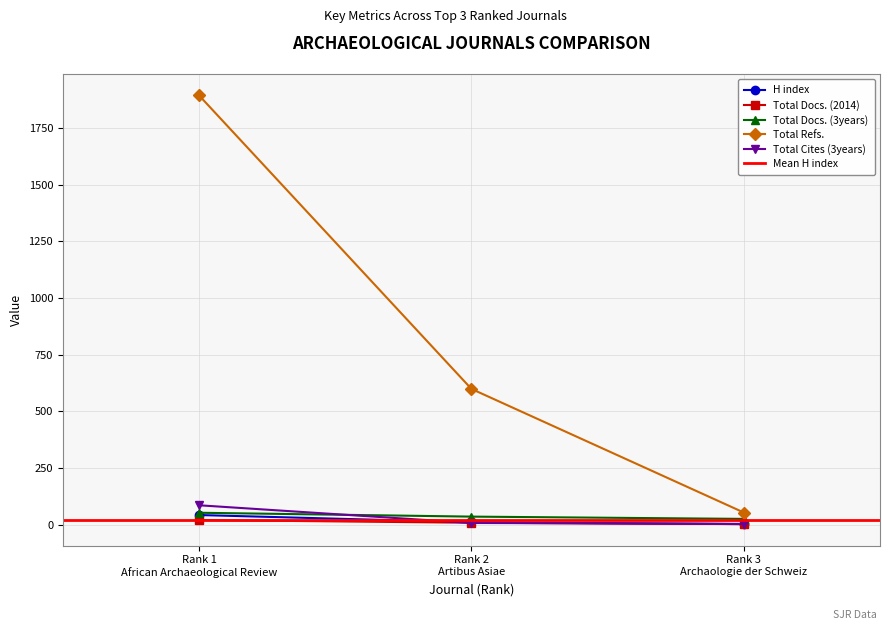

Reading left to right, transcribe all the data shown in this chart.

H index: Rank 1
African Archaeological Review=43	Rank 2
Artibus Asiae=11	Rank 3
Archaologie der Schweiz=3
Total Docs. (2014): Rank 1
African Archaeological Review=21	Rank 2
Artibus Asiae=9	Rank 3
Archaologie der Schweiz=3
Total Docs. (3years): Rank 1
African Archaeological Review=53	Rank 2
Artibus Asiae=36	Rank 3
Archaologie der Schweiz=26
Total Refs.: Rank 1
African Archaeological Review=1893	Rank 2
Artibus Asiae=599	Rank 3
Archaologie der Schweiz=54
Total Cites (3years): Rank 1
African Archaeological Review=86	Rank 2
Artibus Asiae=8	Rank 3
Archaologie der Schweiz=4